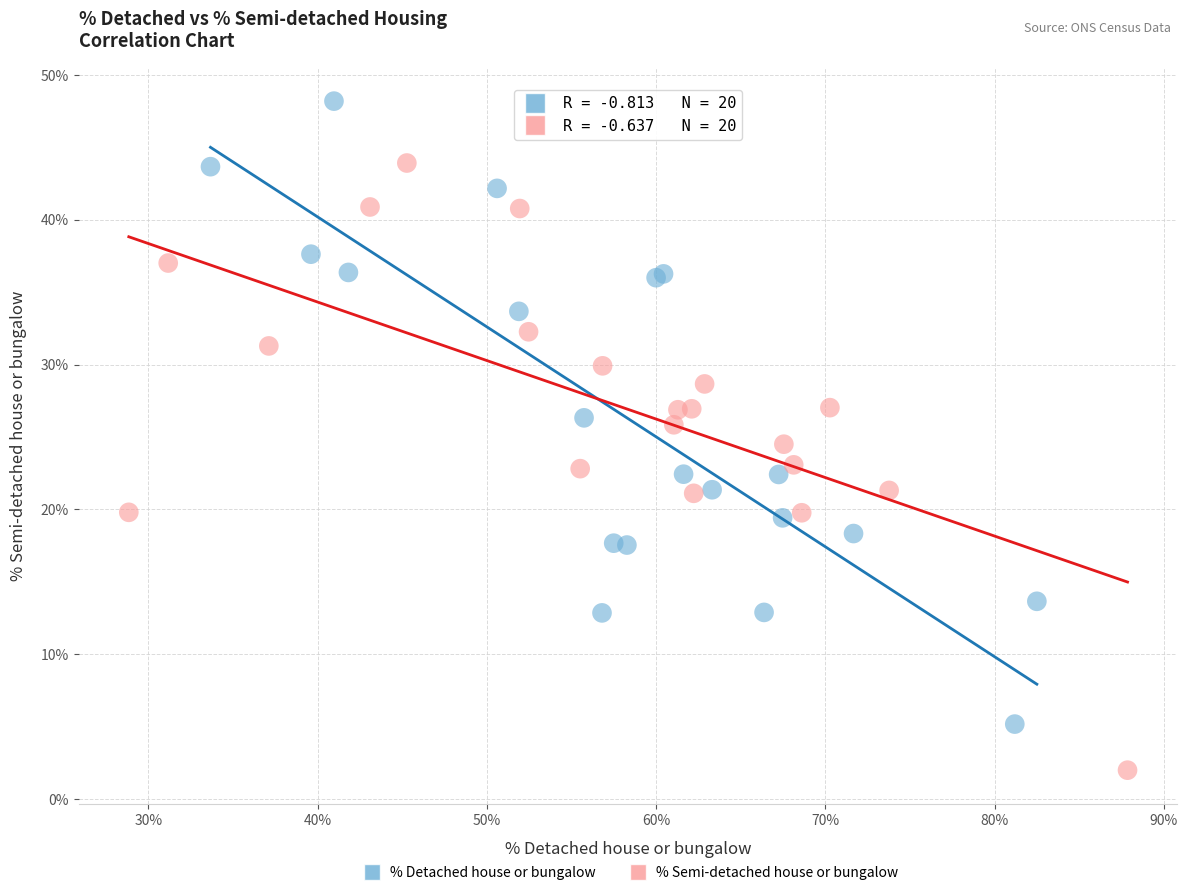

Which series contains the highest Y value?

% Detached house or bungalow